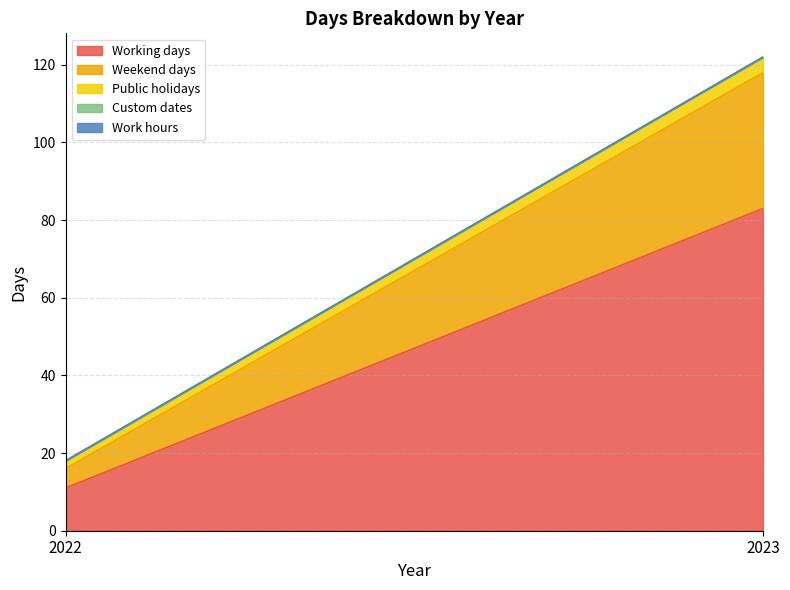

What is the greatest value displayed?

83